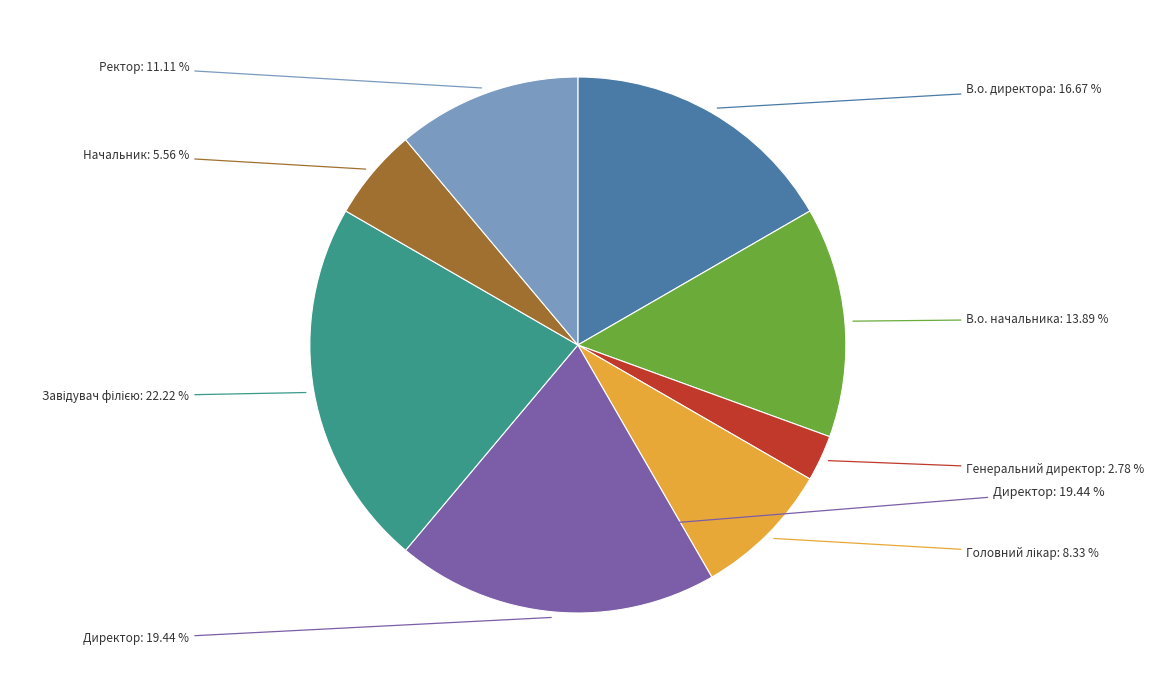

What percentage is the Головний лікар slice, to the nearest percent?

8%